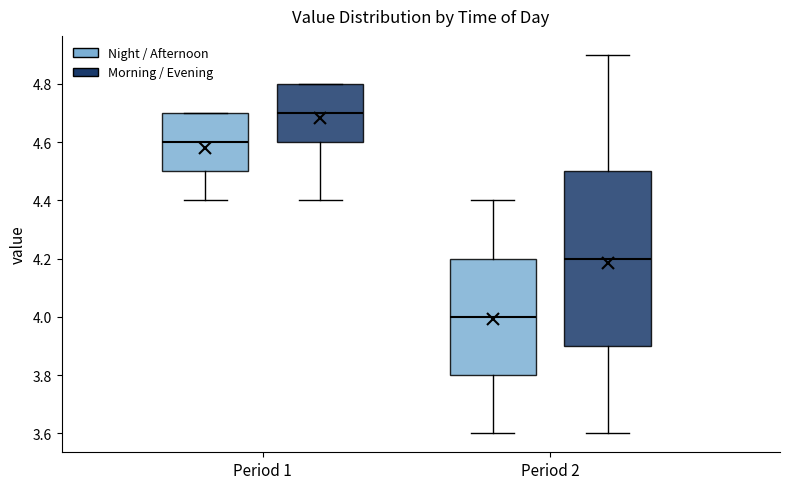

Reading left to right, read every box against the y-axis: the position of its median line, the range the box covers, and the ends of its whiskers. The values are not printed on the chart, so give them approximately, as read against the axis.

Period 1 (Night / Afternoon): median 4.6, box 4.5 to 4.7, whiskers 4.4 to 4.7
Period 1 (Morning / Evening): median 4.7, box 4.6 to 4.8, whiskers 4.4 to 4.8
Period 2 (Night / Afternoon): median 4.0, box 3.8 to 4.2, whiskers 3.6 to 4.4
Period 2 (Morning / Evening): median 4.2, box 3.9 to 4.5, whiskers 3.6 to 4.9